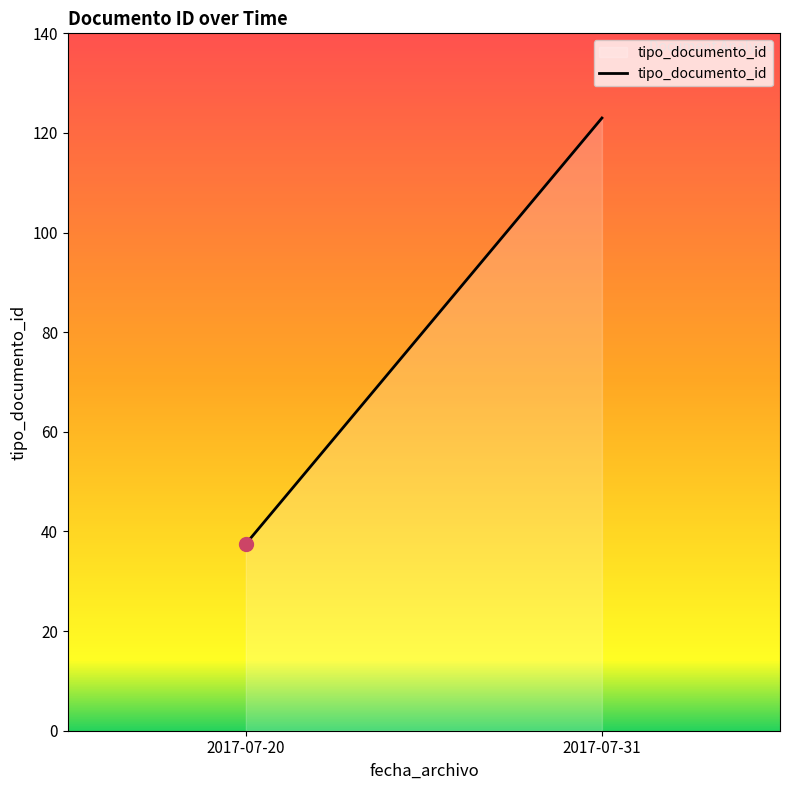

Rank the categories by value from highest to lowest.

2017-07-31, 2017-07-20